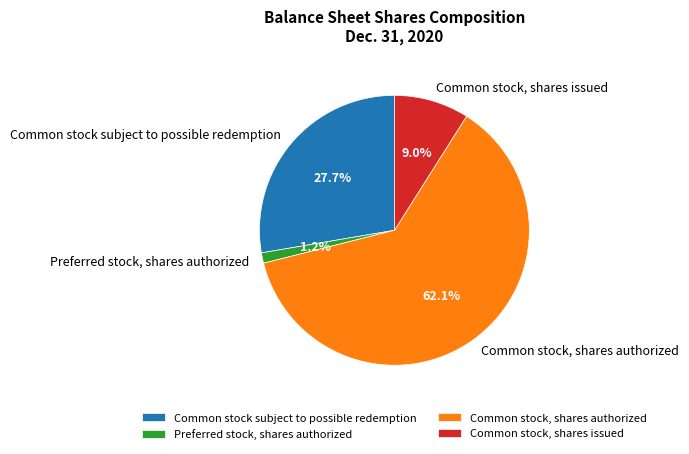

Is there a majority slice in this chart?

Yes